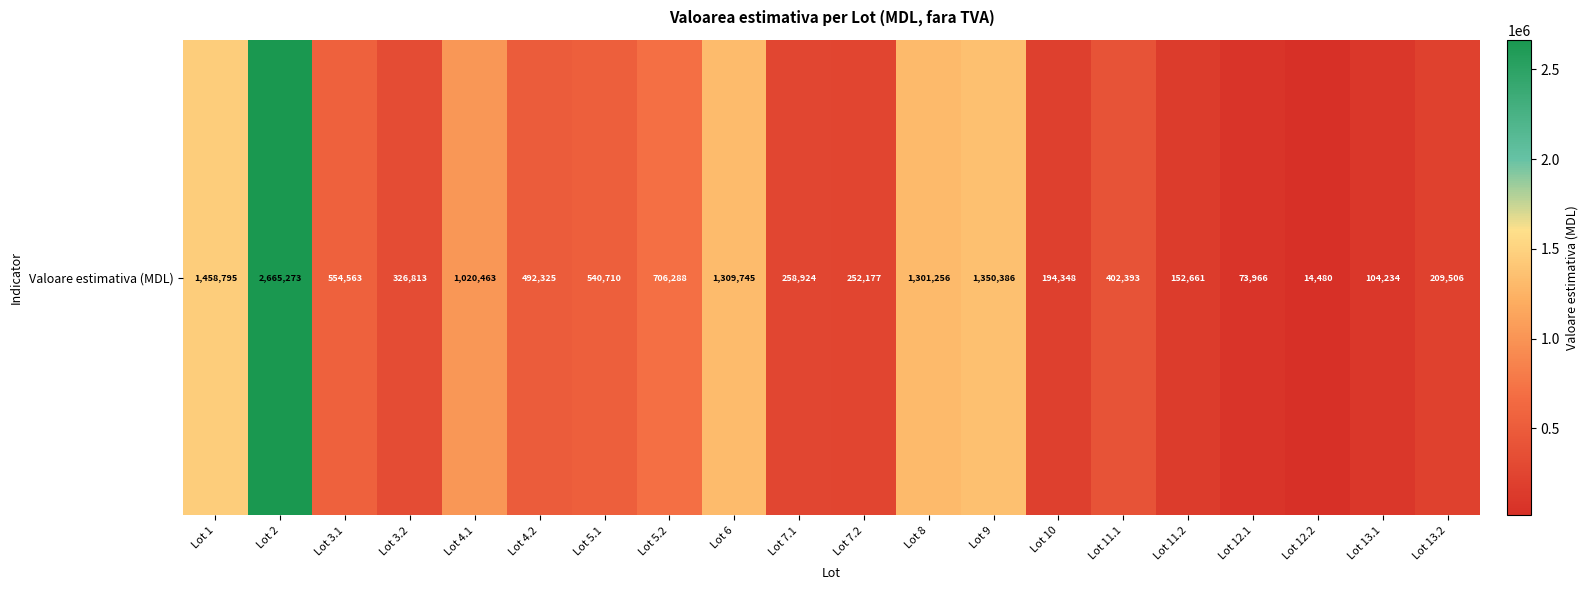

Which label corresponds to the smallest value in the chart?

Lot 12.2